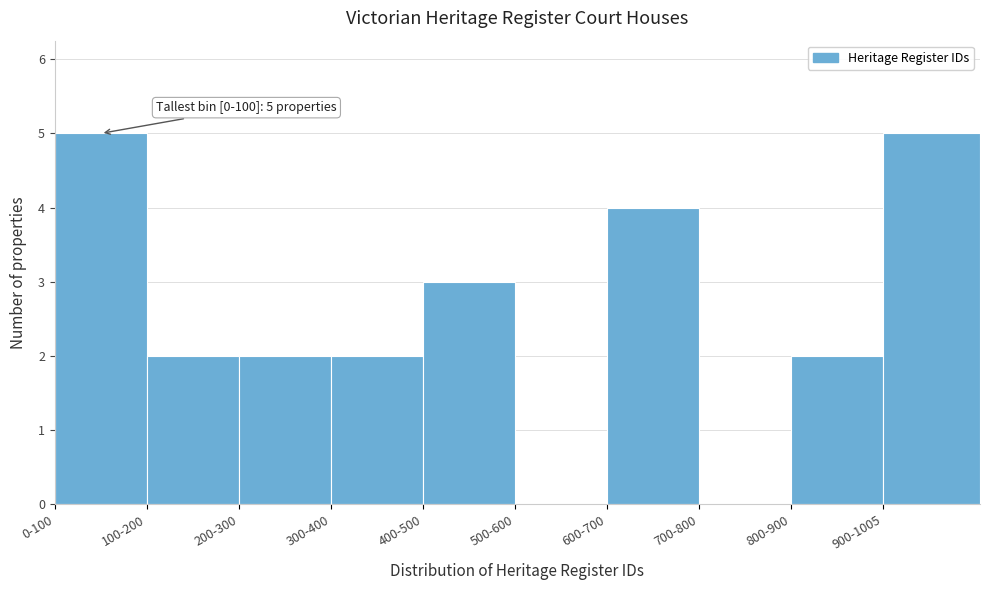

Reading left to right, transcribe all the data shown in this chart.

0-100=5	100-200=2	200-300=2	300-400=2	400-500=3	500-600=0	600-700=4	700-800=0	800-900=2	900-1005=5